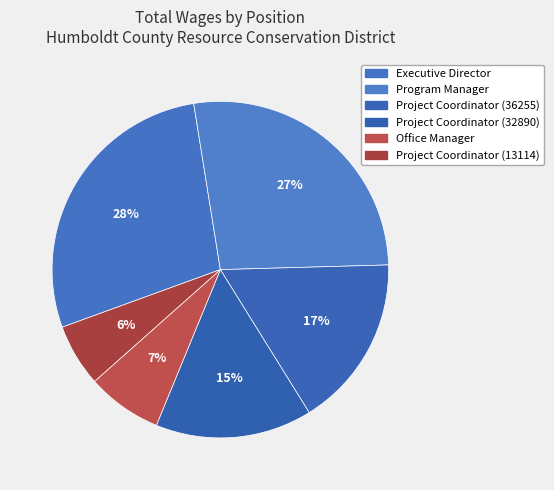

How many segments does this pie chart have?

6